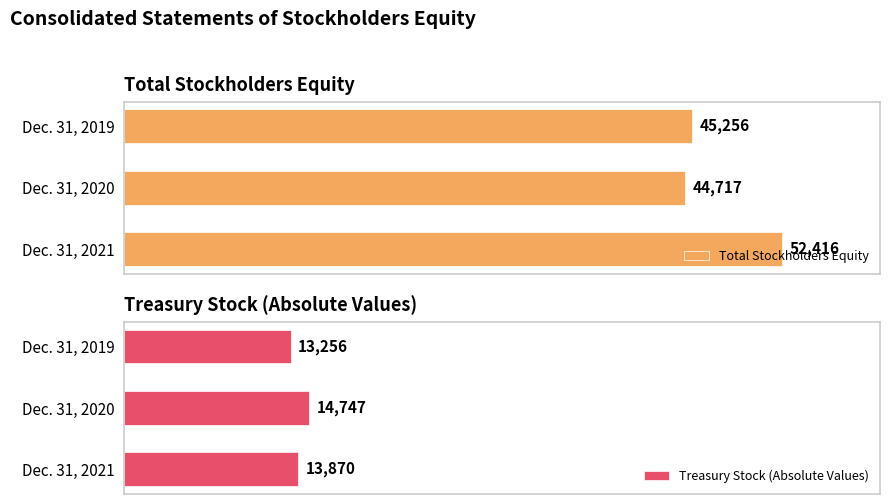

What is the sum of all Treasury Stock (Absolute Values) values?

41873